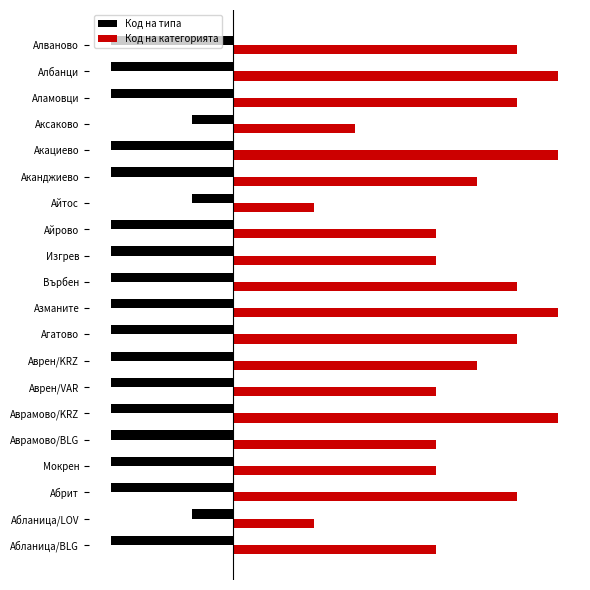

What are all the series names shown in the legend?

Код на типа, Код на категорията